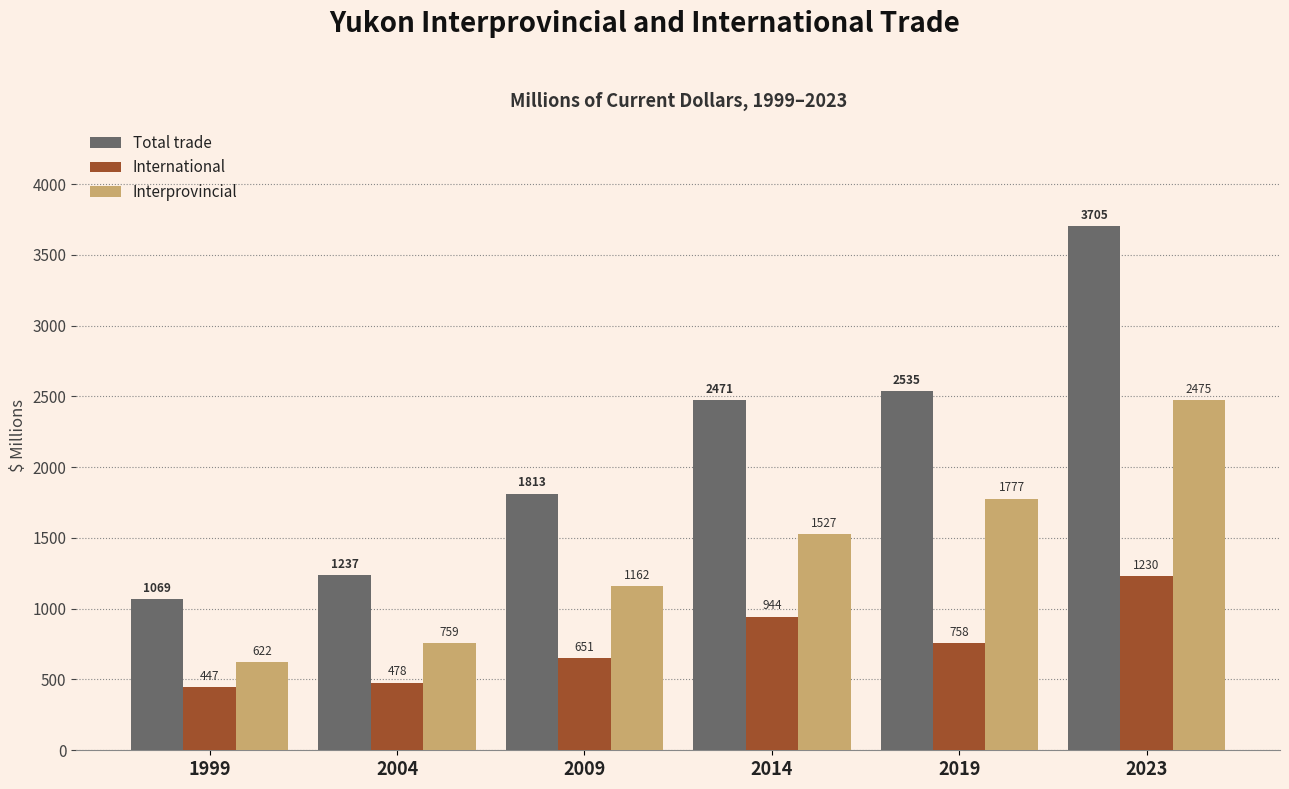

What is the sum of all International values?

4508